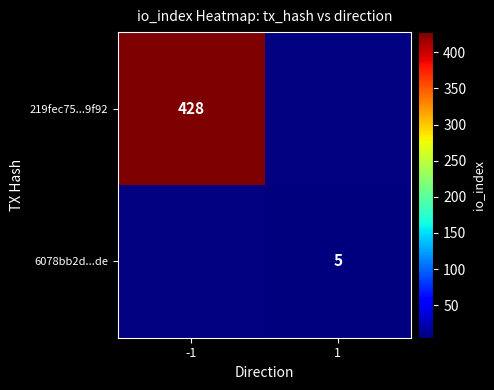

Which category has the lowest value across all series?

1